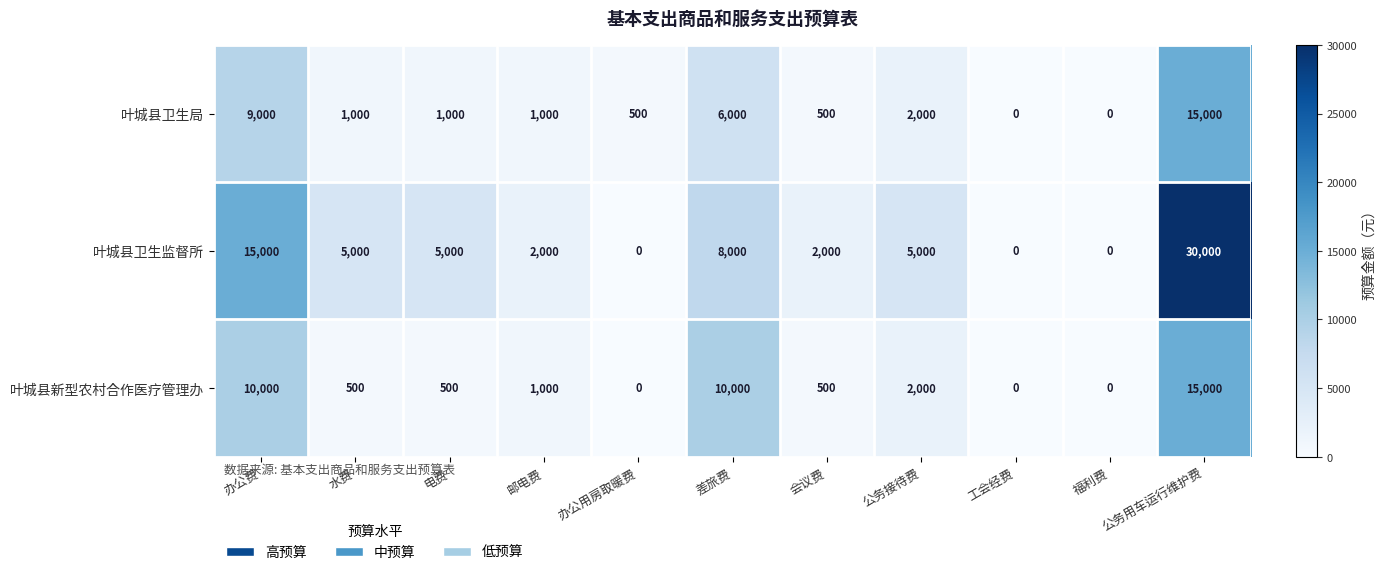

At which label does 叶城县卫生监督所 first exceed 5000?

办公费